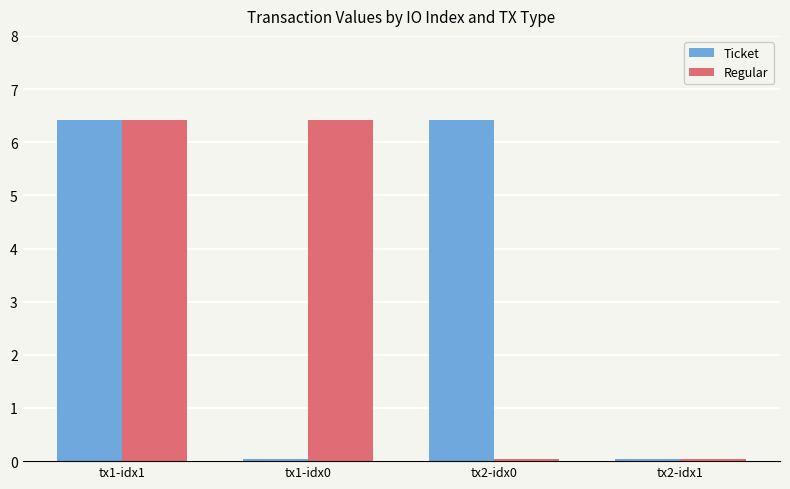

What is the highest value of the Regular series?

6.4